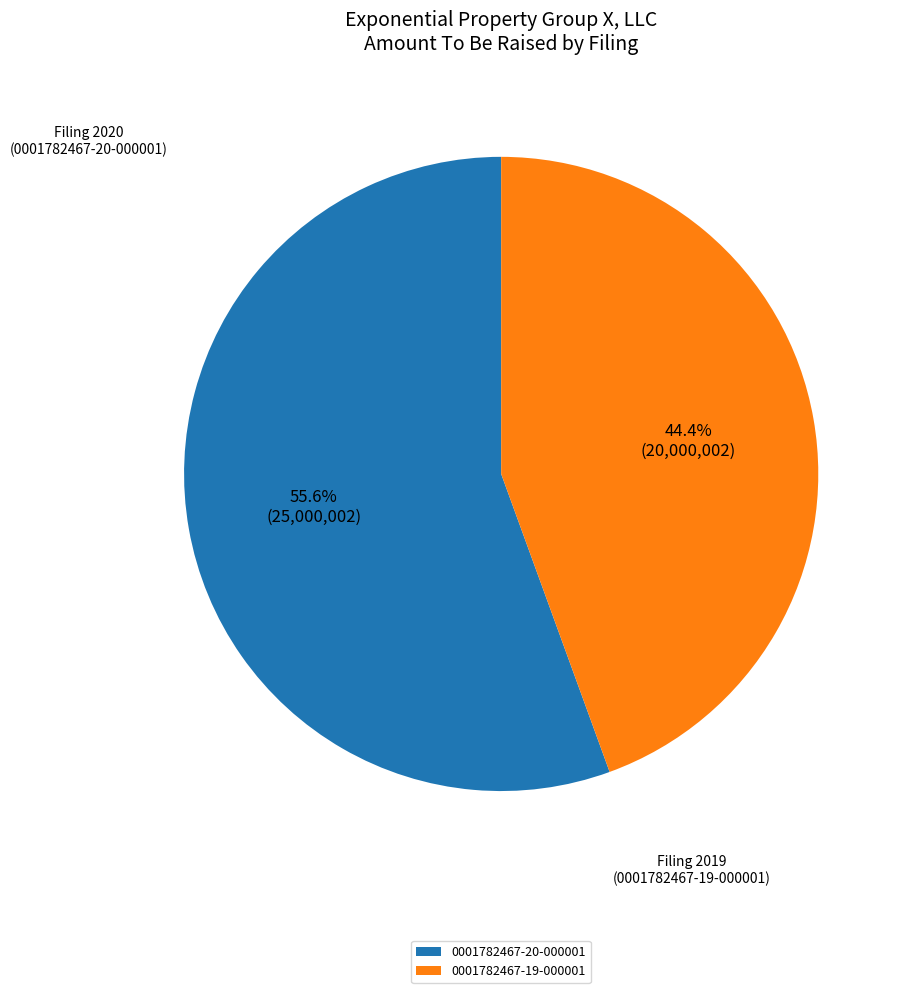

Which has a higher value, 0001782467-19-000001 or 0001782467-20-000001?

0001782467-20-000001